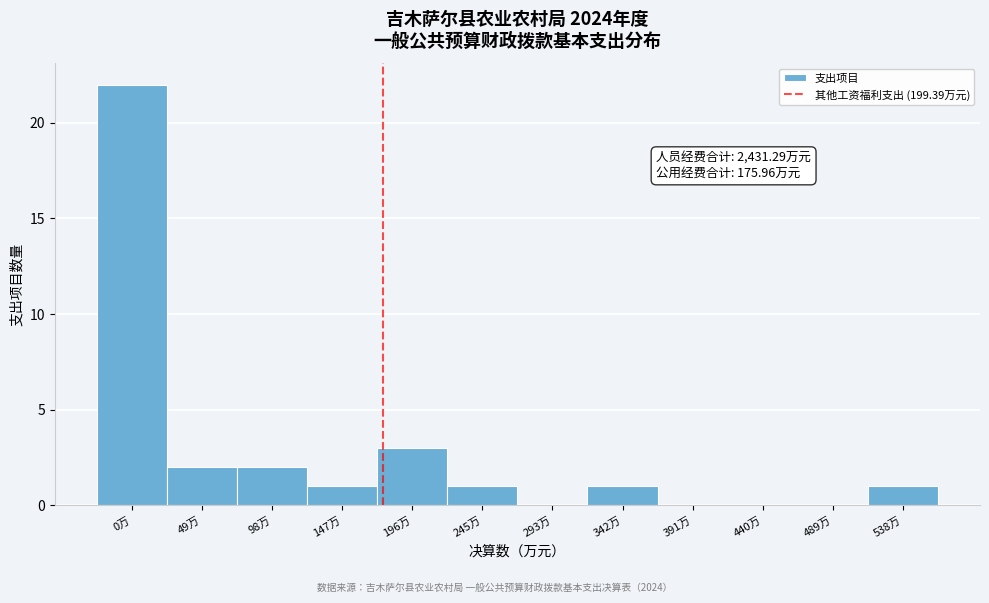

Reading left to right, list all the values displayed in this chart.

0万=22	49万=2	98万=2	147万=1	196万=3	245万=1	293万=0	342万=1	391万=0	440万=0	489万=0	538万=1